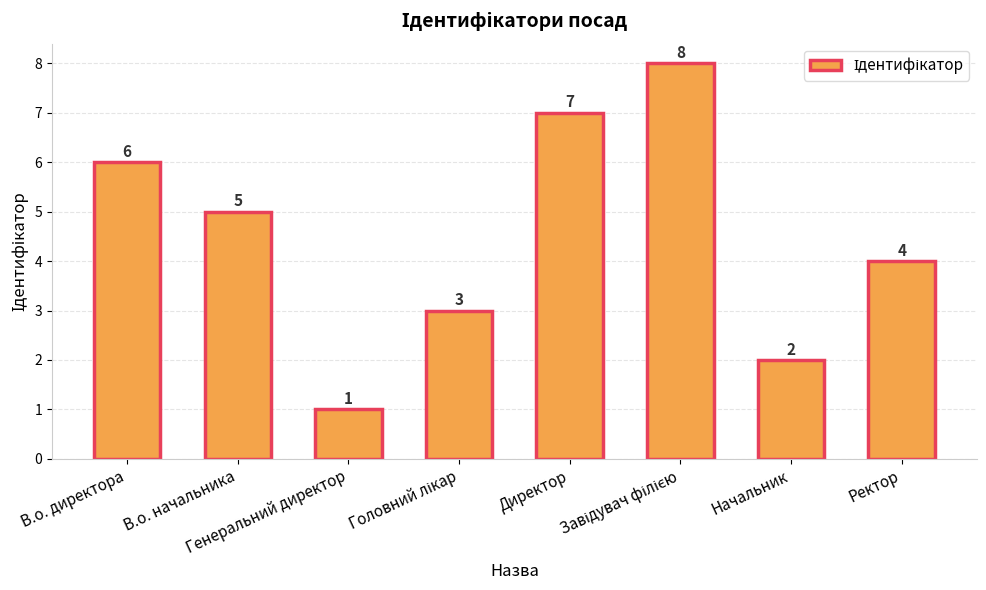

What is the value of the 7th bar from the left?

2